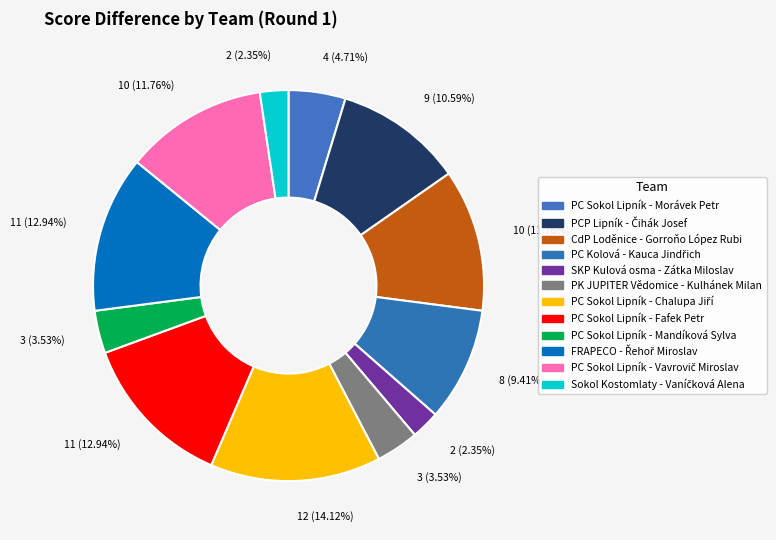

Between PC Sokol Lipník - Mandíková Sylva and PCP Lipník - Čihák Josef, which is larger?

PCP Lipník - Čihák Josef